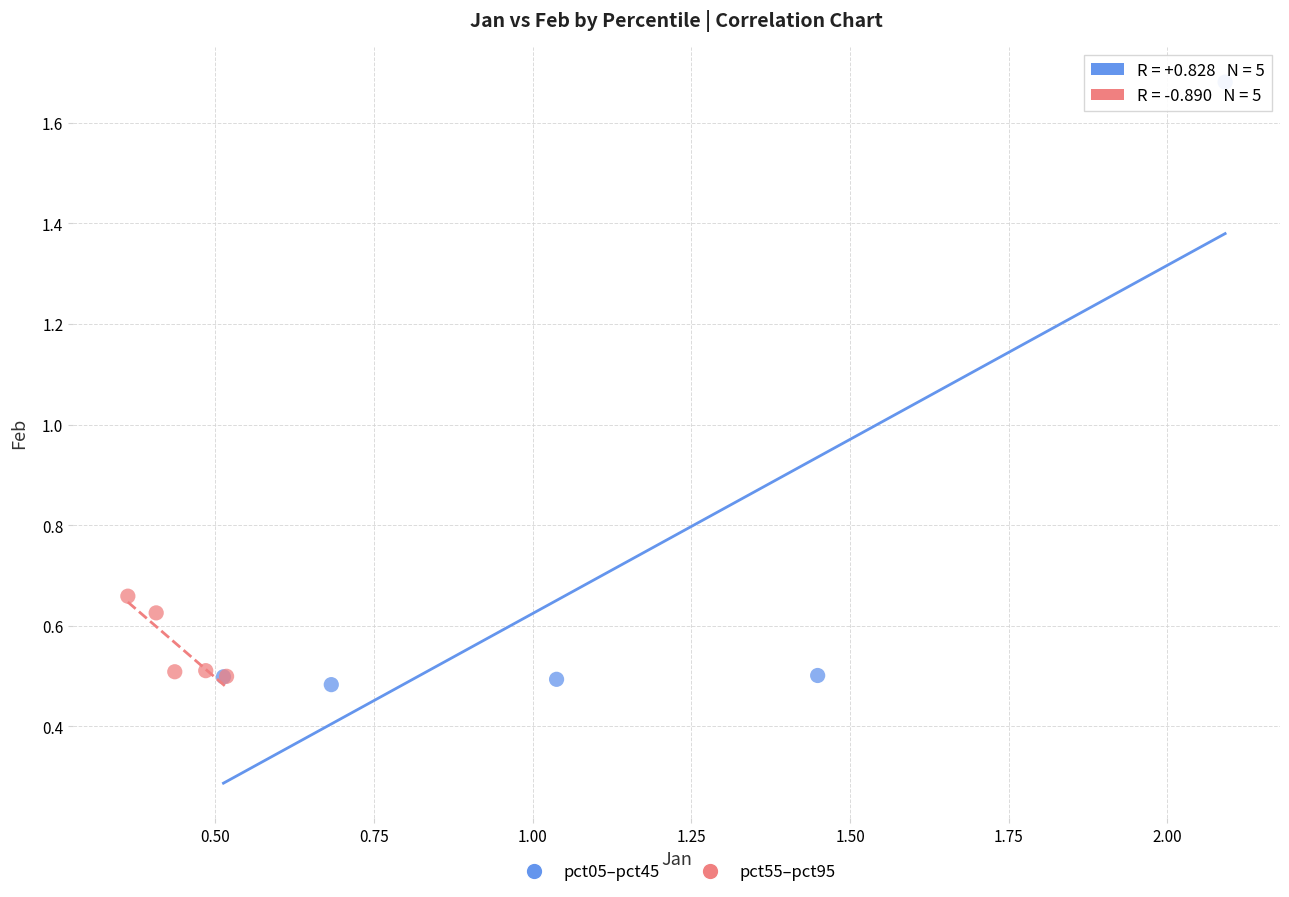

Which series contains the lowest Y value?

pct05–pct45